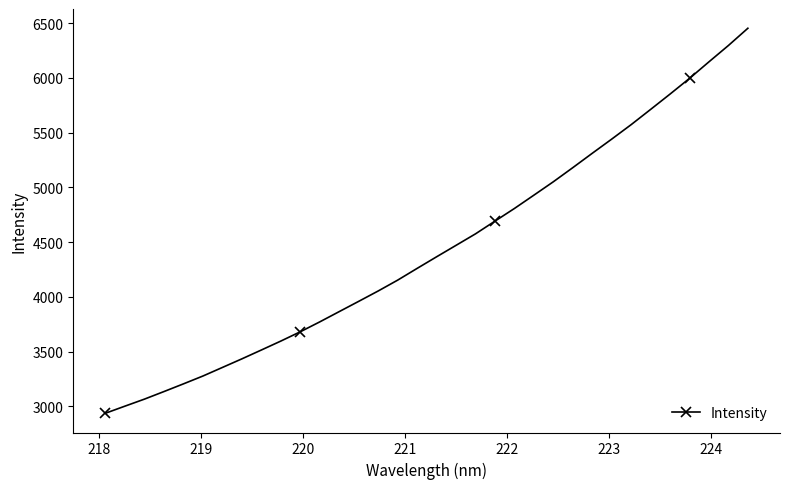

What is the value of the 23rd point from the left?

4929.0